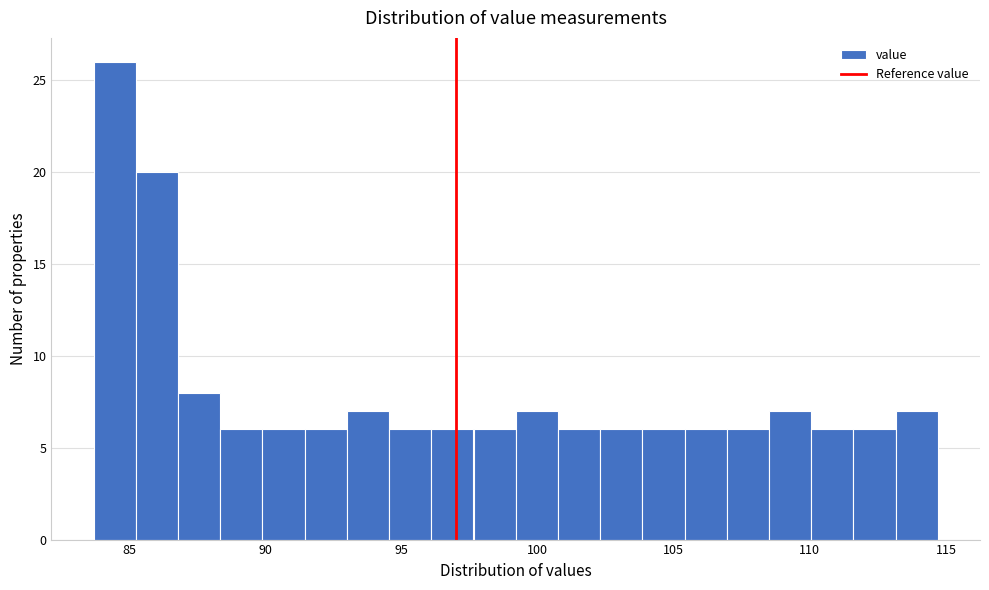

Around what value on the x-axis is the tallest bar? Give the approximate position of its centre, as read against the axis.

84.5